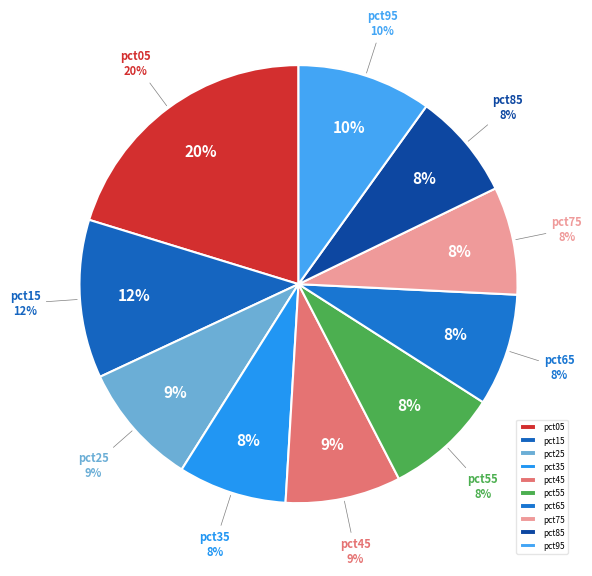

To the nearest percent, what is the combined percentage of pct75 and pct15?

20%